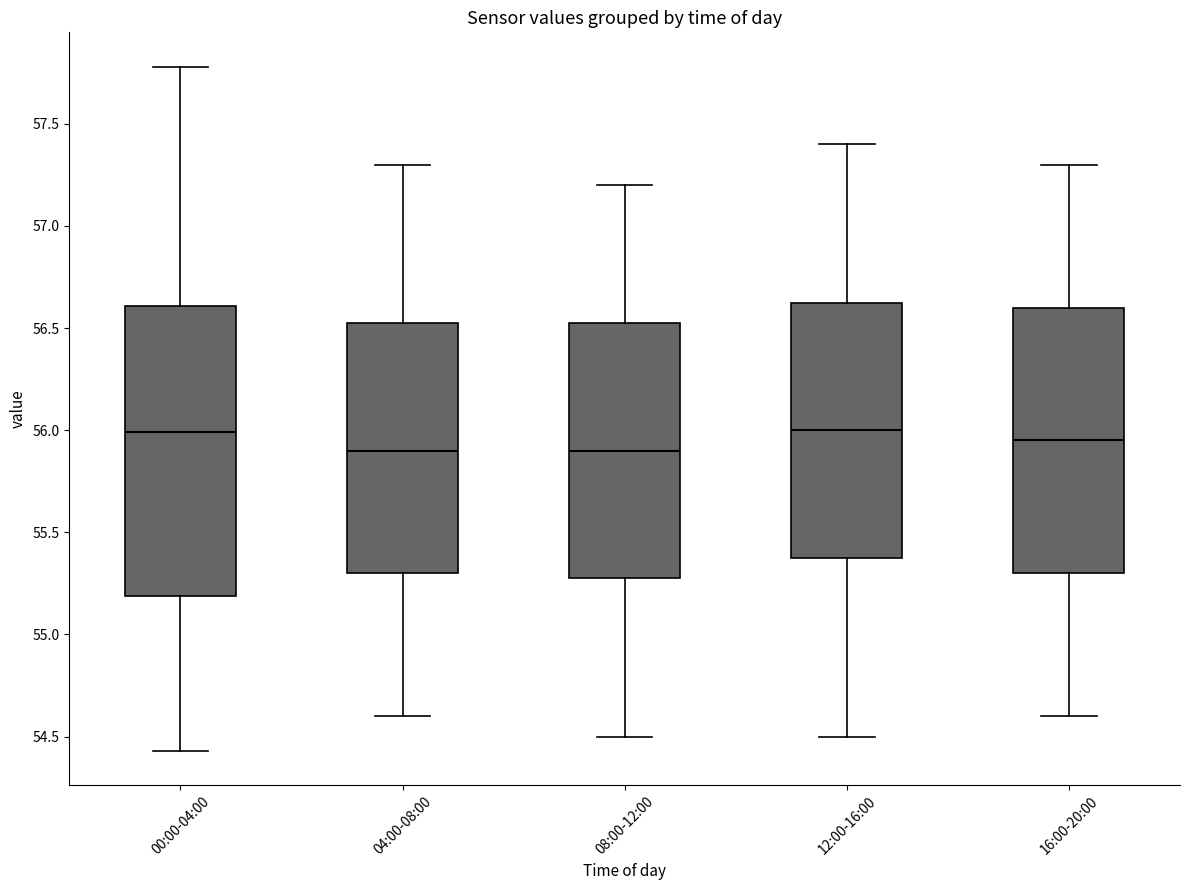

Which box is the tallest, from its lower edge to its upper edge?

00:00-04:00